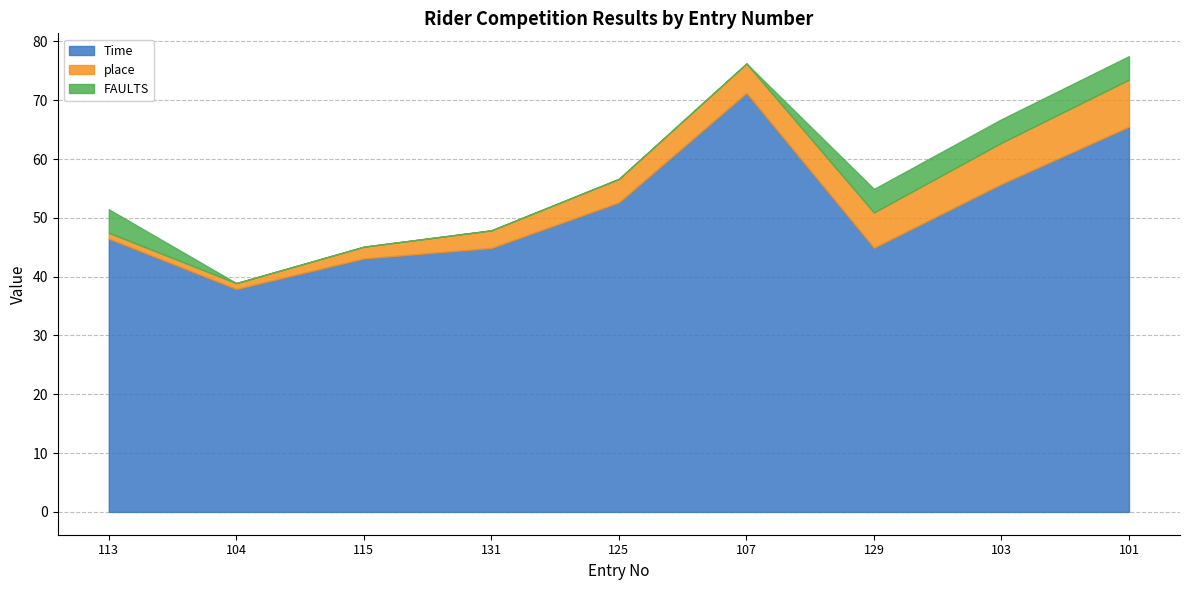

How many FAULTS values are between 0 and 4?

9